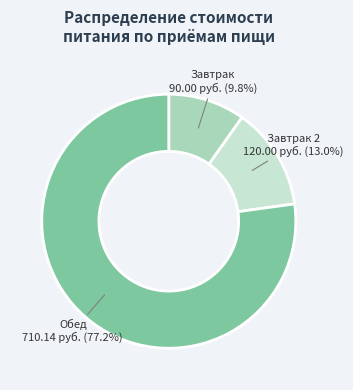

Does any single category account for the majority?

Yes